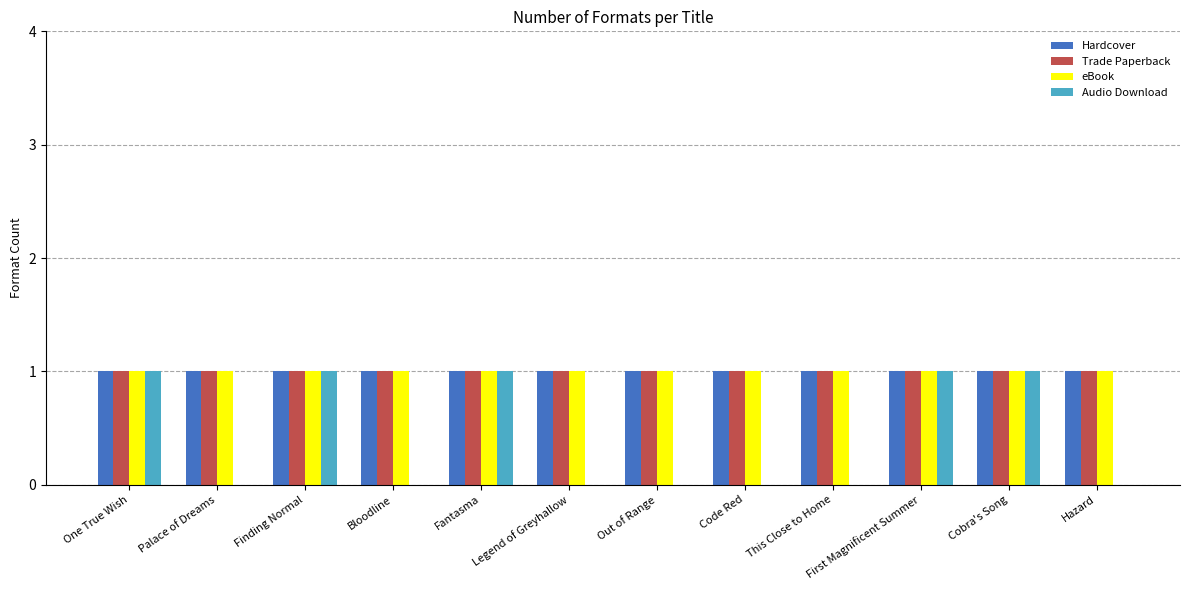

Reading left to right, transcribe all the data shown in this chart.

Hardcover: 1	1	1	1	1	1	1	1	1	1	1	1
Trade Paperback: 1	1	1	1	1	1	1	1	1	1	1	1
eBook: 1	1	1	1	1	1	1	1	1	1	1	1
Audio Download: 1	0	1	0	1	0	0	0	0	1	1	0